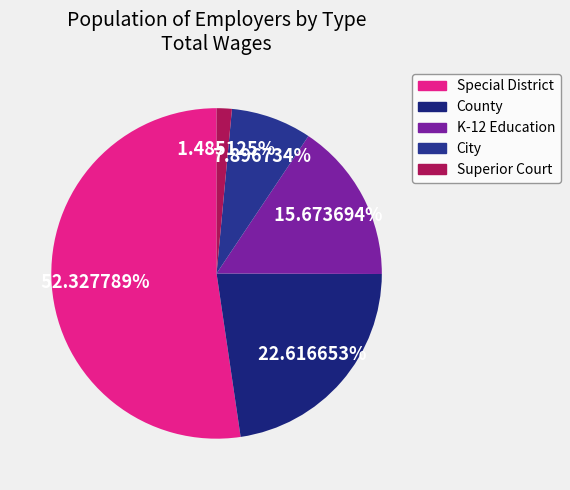

Count the number of slices in the pie.

5